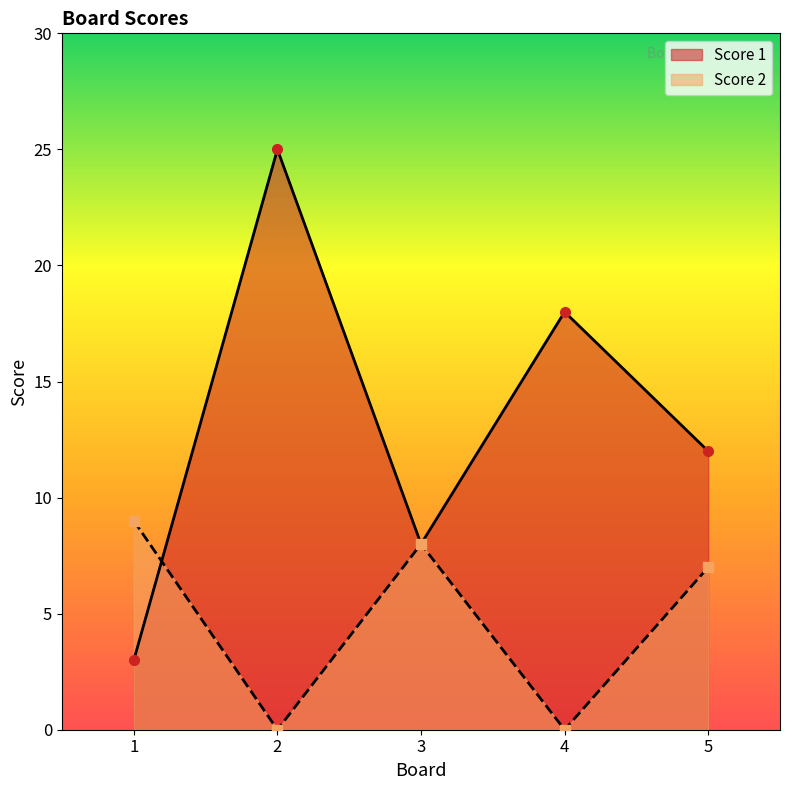

How many intersections are there between Score 1 and Score 2?

1